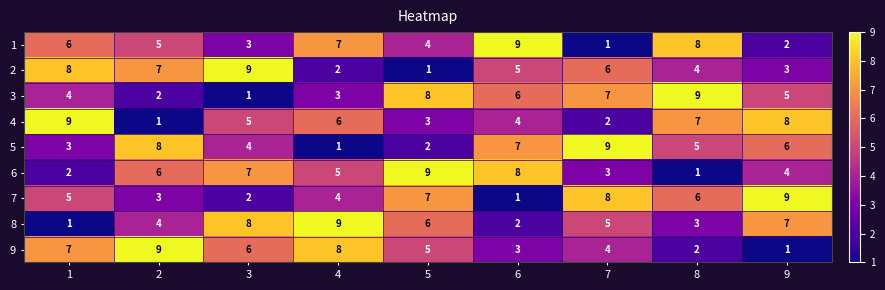

How many data points does each series have?

9